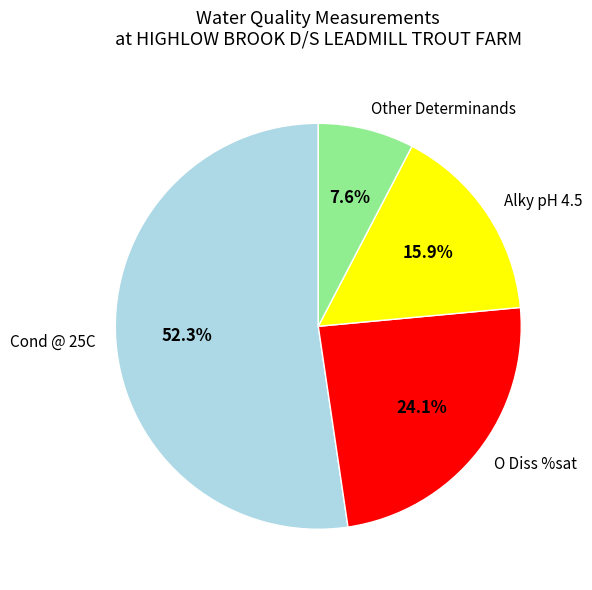

To the nearest percent, what is the difference between the largest and smallest slice percentages?

45%